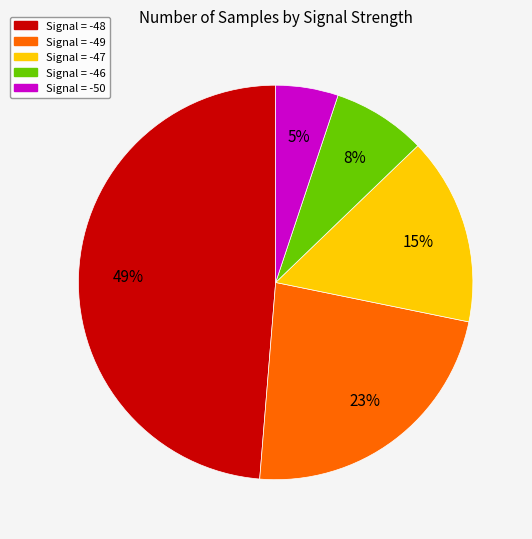

To the nearest percent, what is the average slice percentage?

20%